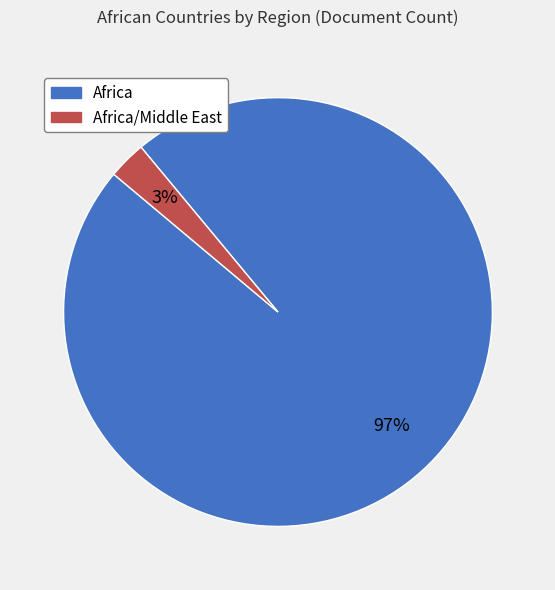

Is there a majority slice in this chart?

Yes